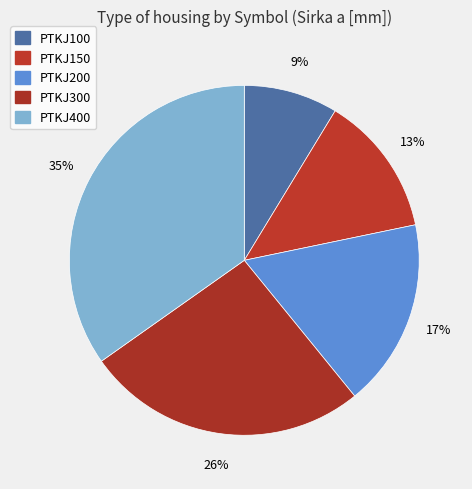

Is there a majority slice in this chart?

No